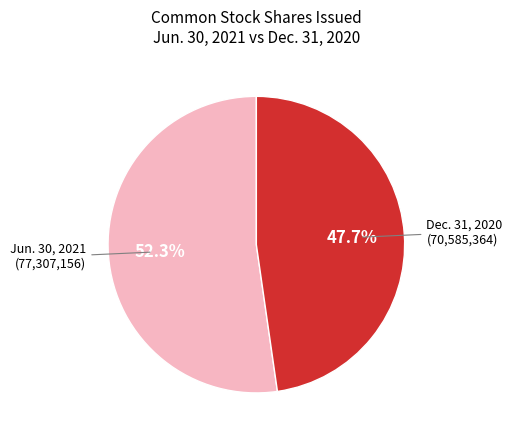

Is there a majority slice in this chart?

Yes